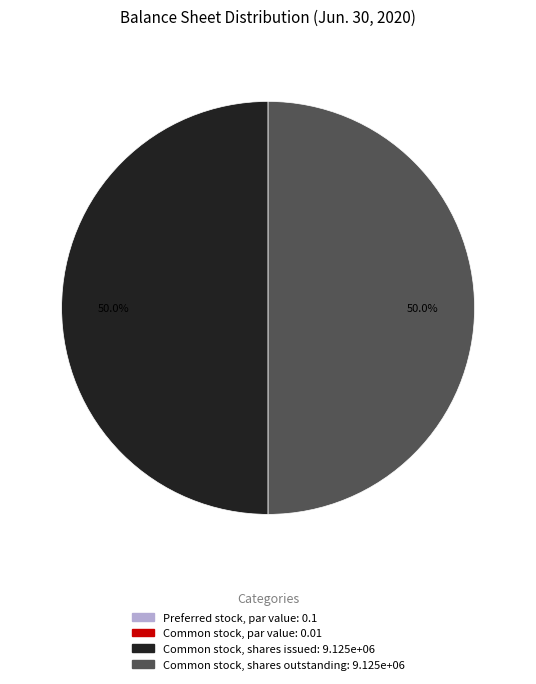

To the nearest percent, what is the average slice percentage?

25%